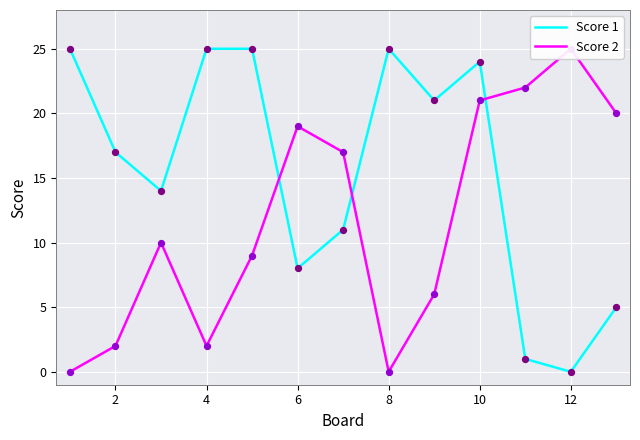

At how many categories does at least one series exceed 16?

12